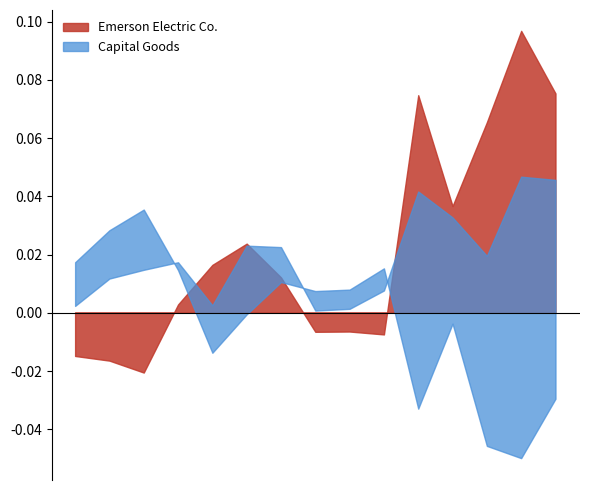

At which category is the sum across all series the highest?

2007-09-30